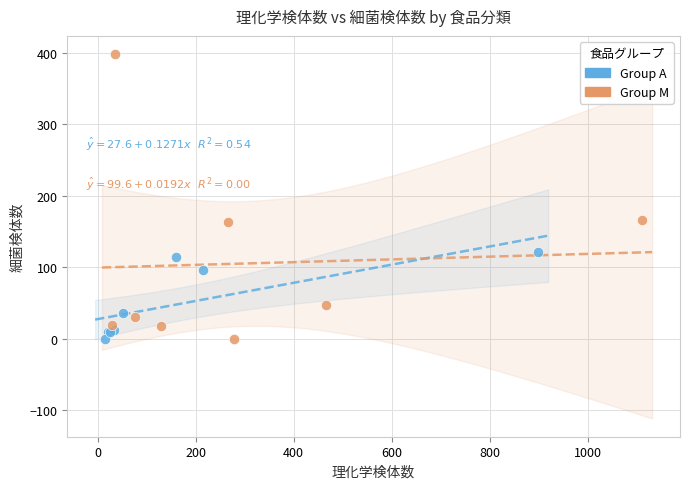

What are all the series names shown in the legend?

Group A, Group M